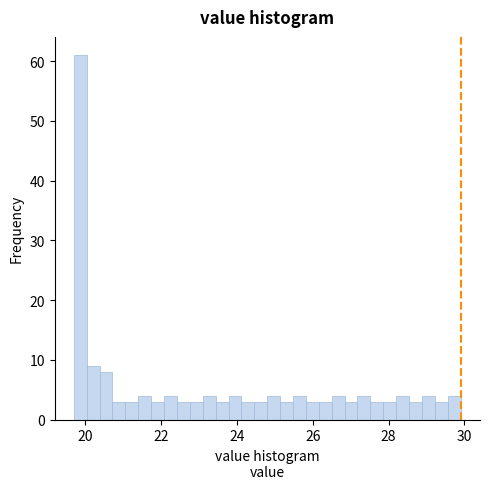

Around what value on the x-axis is the tallest bar? Give the approximate position of its centre, as read against the axis.

19.8